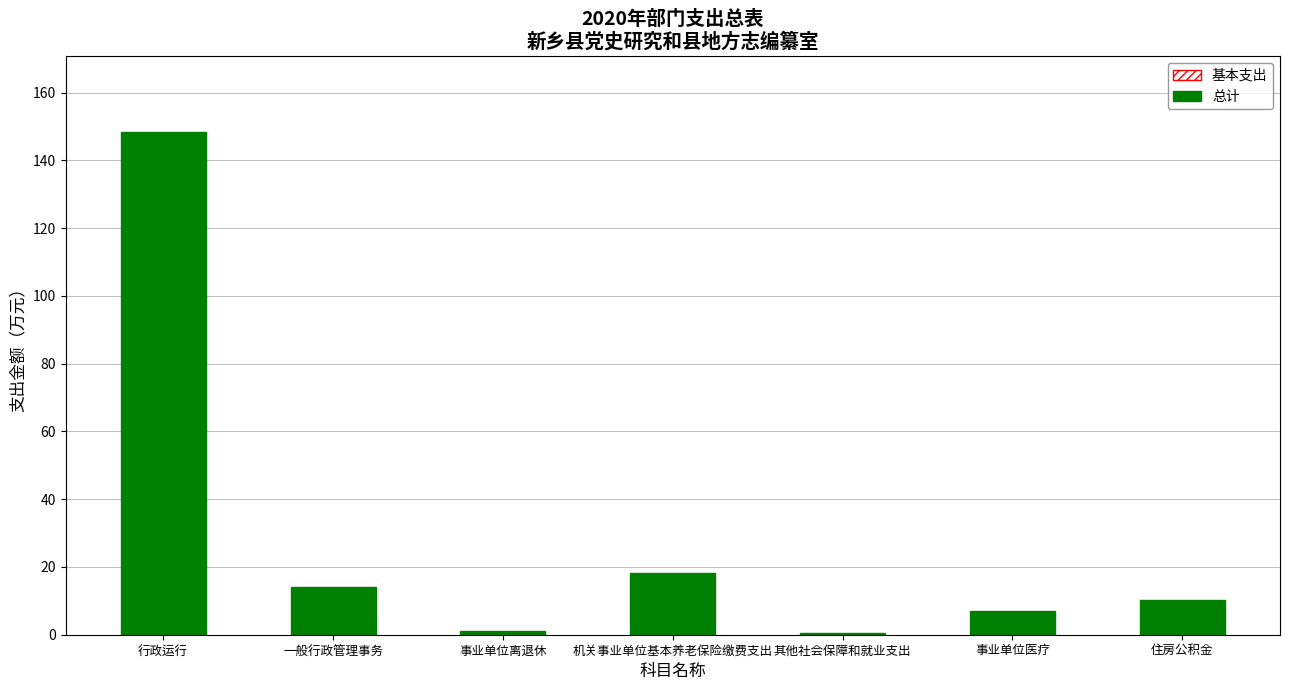

What is the label of the 7th bar from the left?

住房公积金